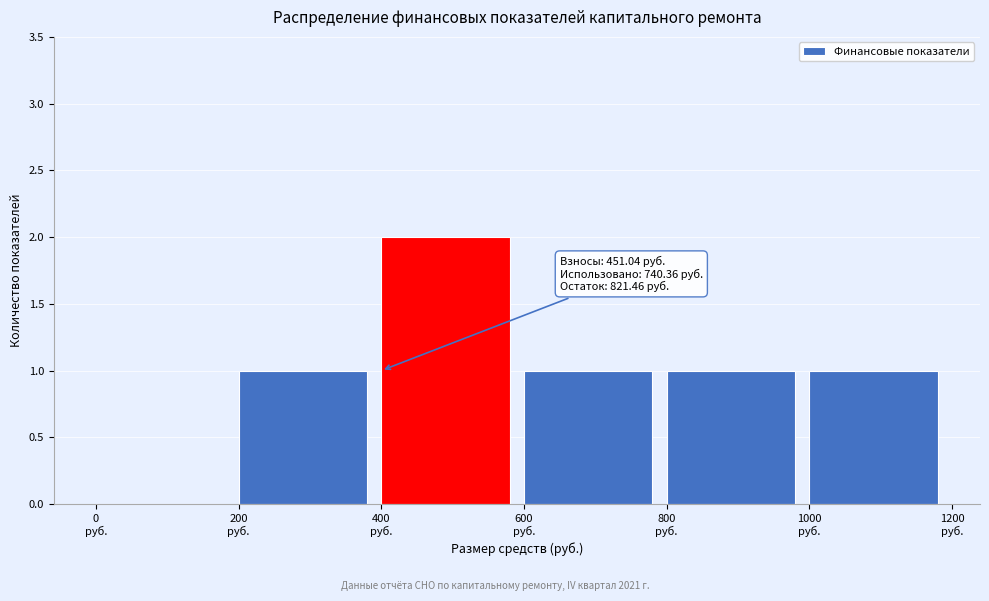

Over which range of the x-axis is the bar tallest?

400 to 600